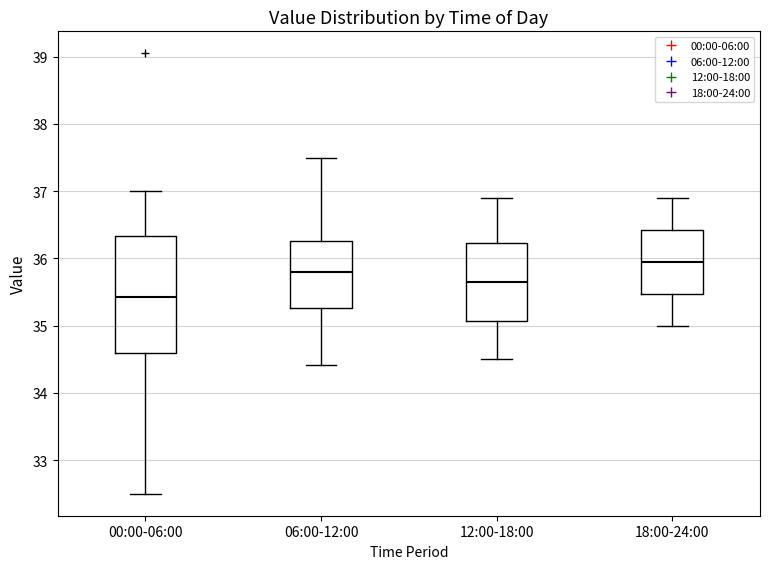

Where is the lower edge of the box for 06:00-12:00 on the y-axis? The values are not printed on the chart, so give them approximately, as read against the axis.

35.3